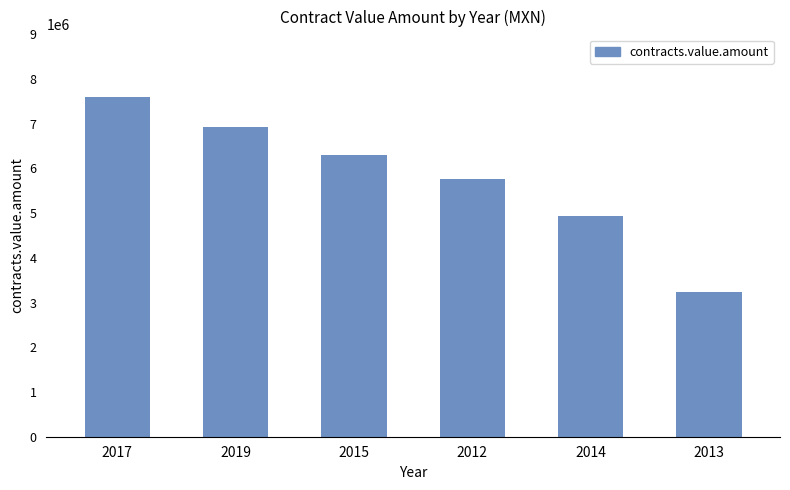

The value at 2019 is 1768303.3. True or false?

False